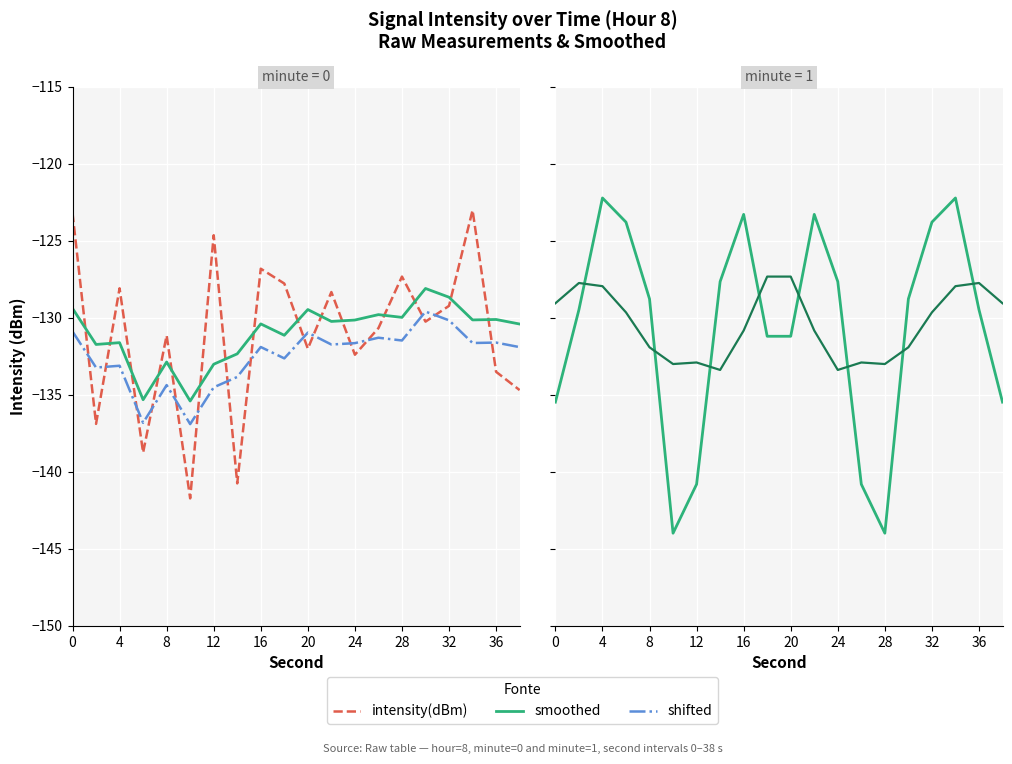

At how many categories does at least one series exceed -128?

12